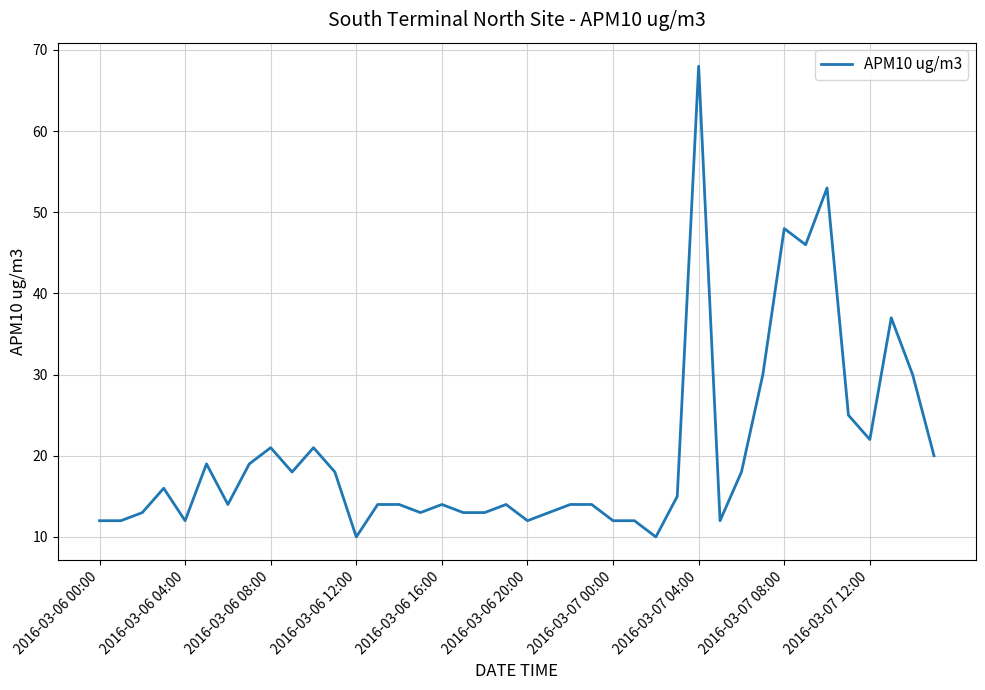

What is the smallest value displayed?

10